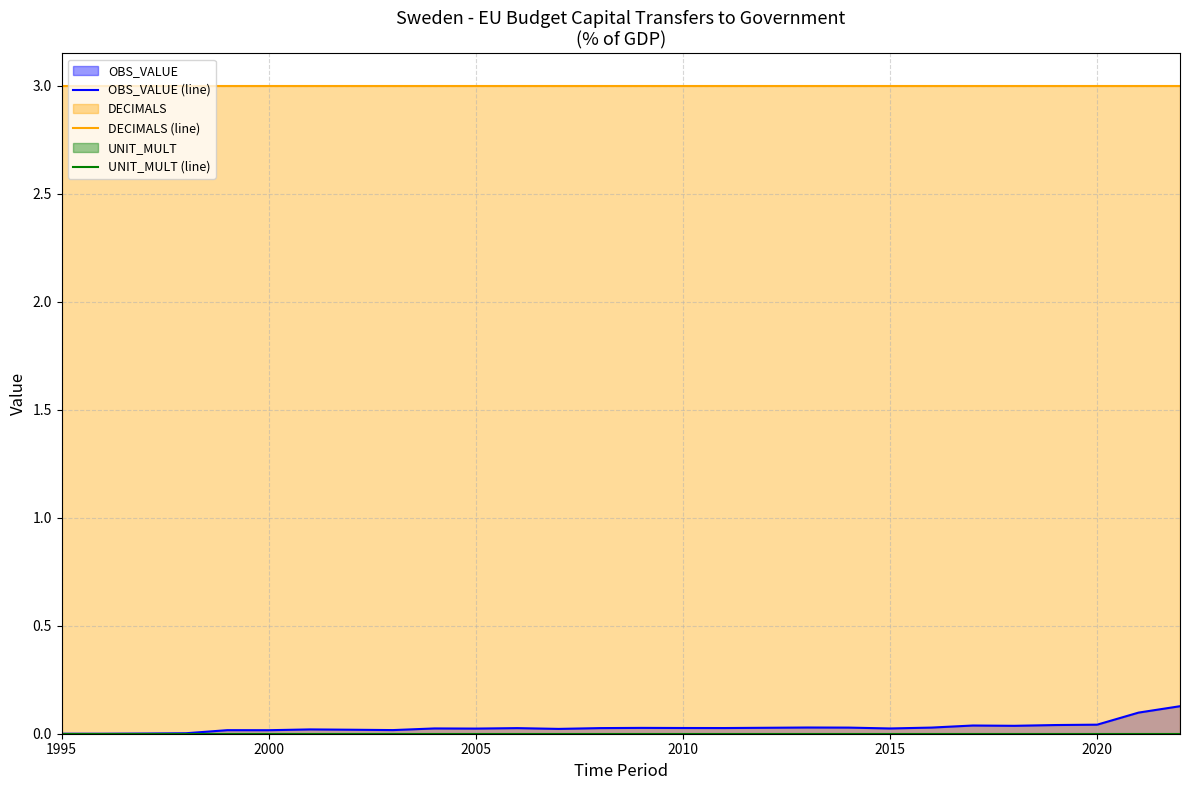

What is the greatest value displayed?

3.0